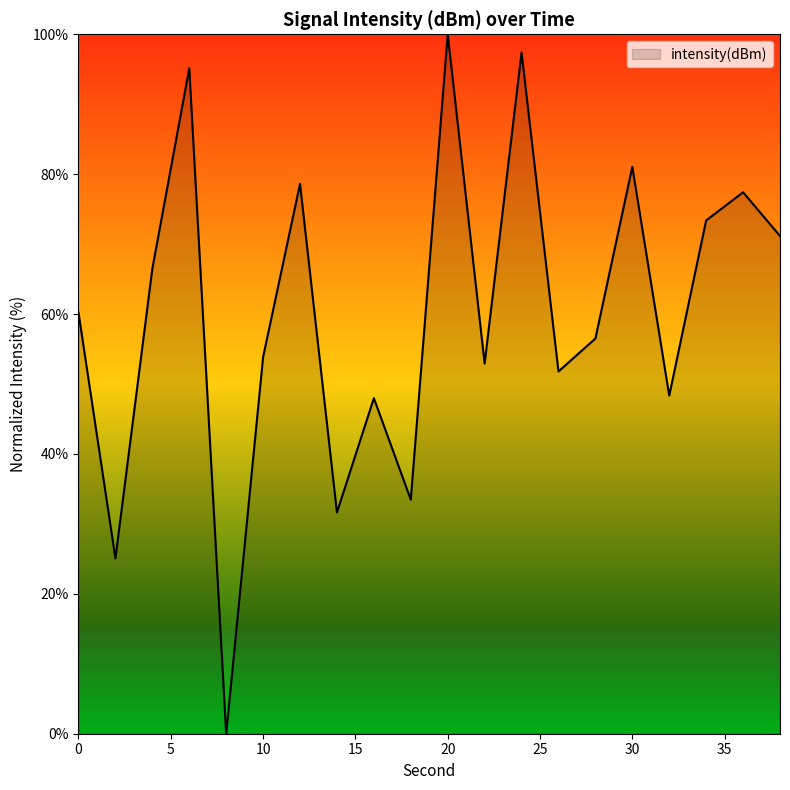

What is the greatest value displayed?

100.0